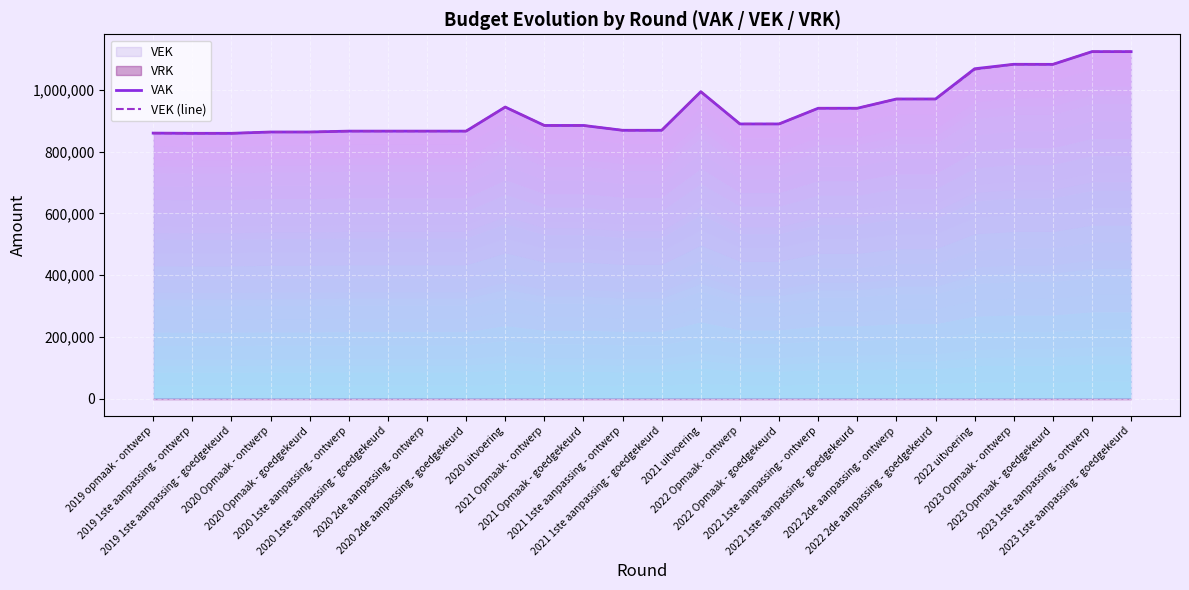

True or false: VEK (line) and VAK intersect in this chart.

False